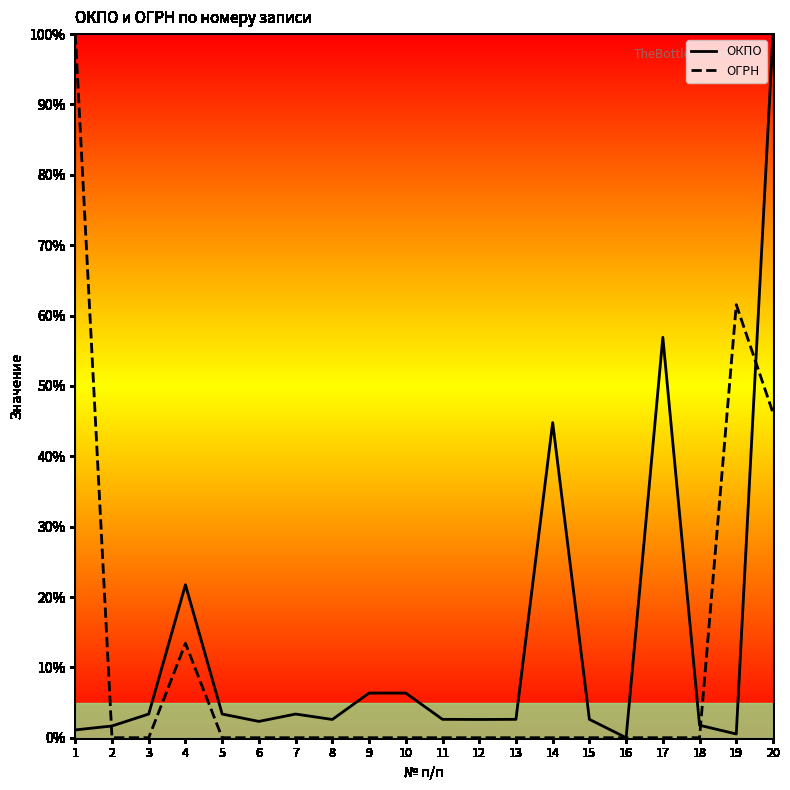

In ОГРН, how many points are lower than both neighbors (excluding endpoints)?

6